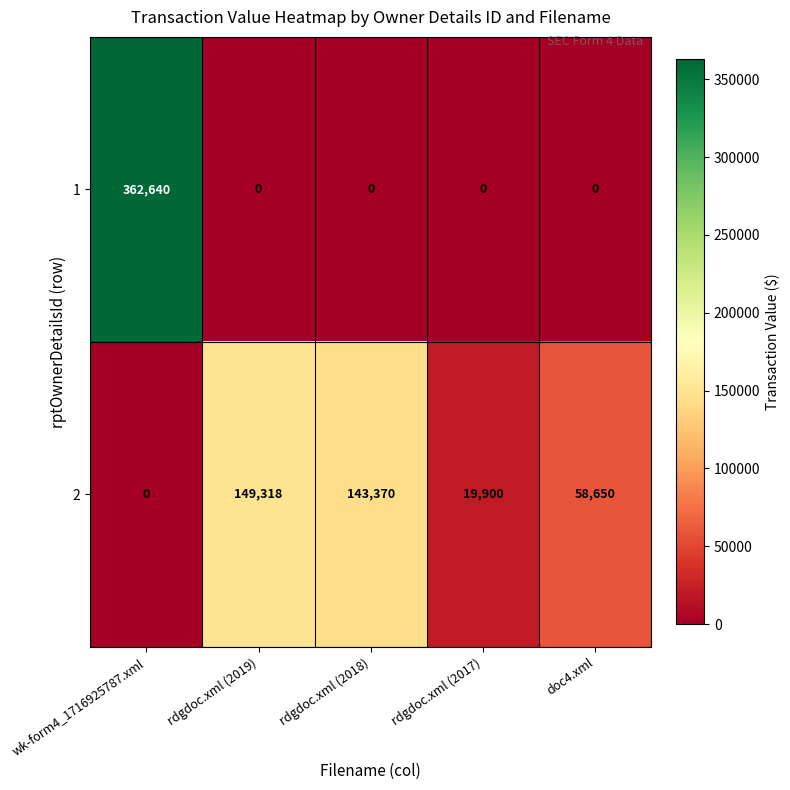

At how many categories does at least one series exceed 254540?

1